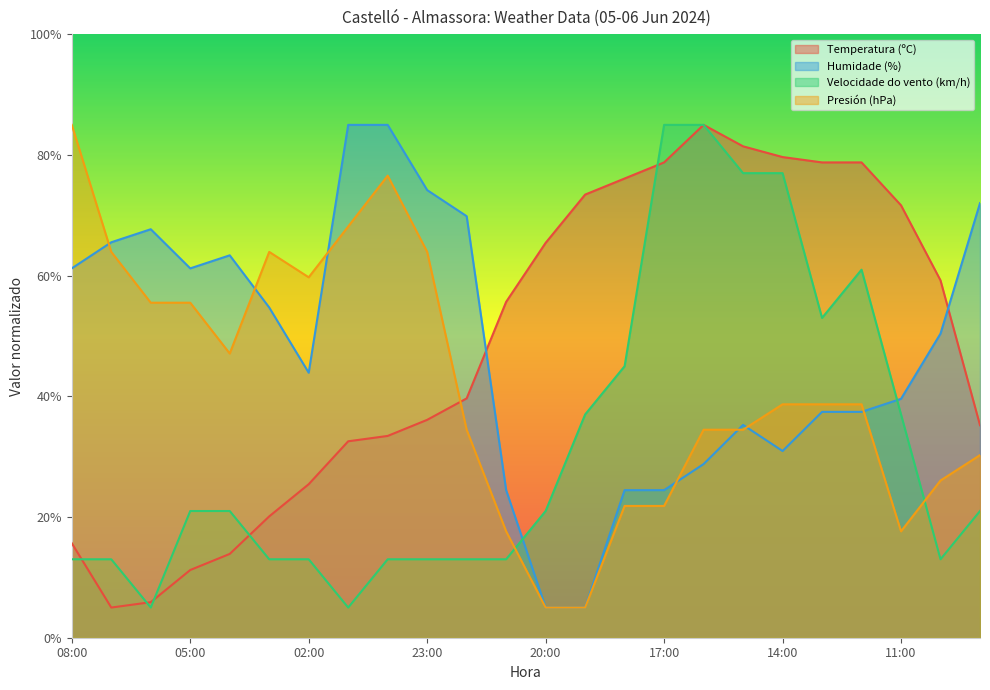

Count the number of categories in the chart.

24